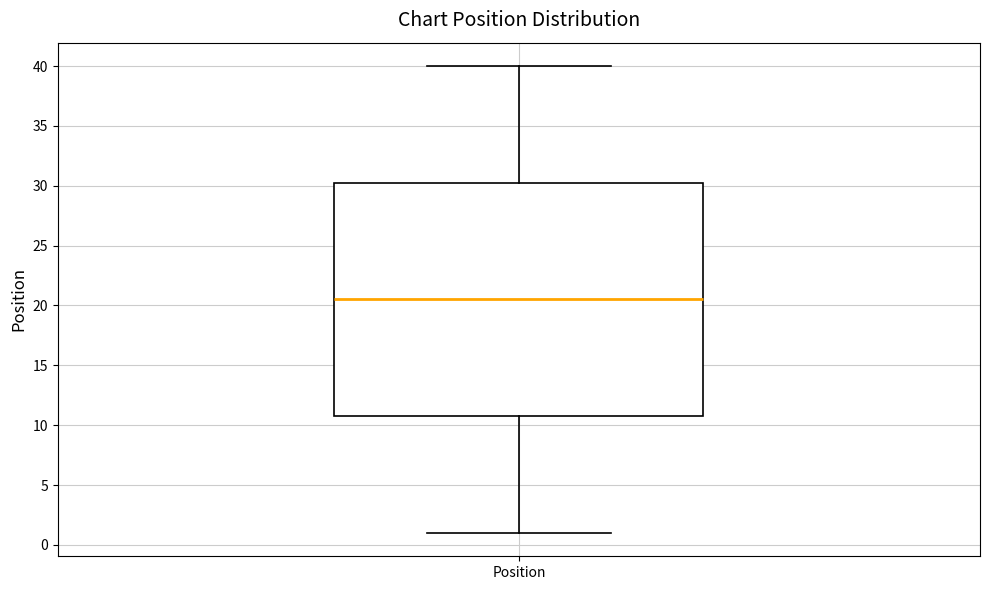

Where does the lower whisker of the box for Position end on the y-axis? The values are not printed on the chart, so give them approximately, as read against the axis.

1.0